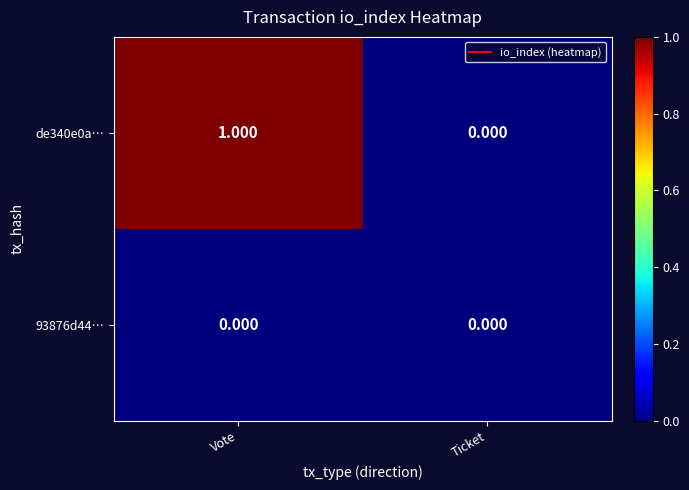

Which series changed the most between Vote and Ticket?

de340e0a…